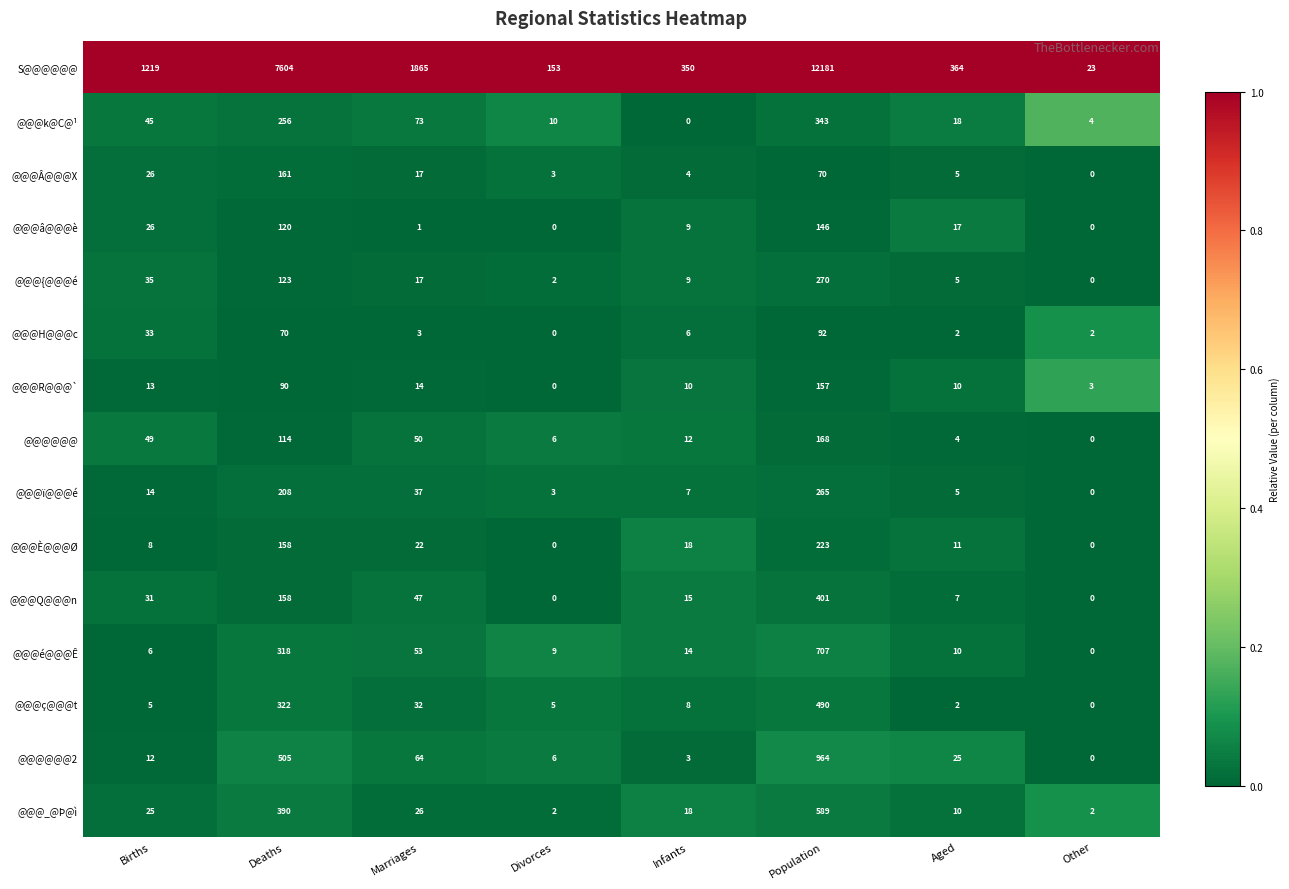

What is the spread (max minus min) of values at Aged?

362